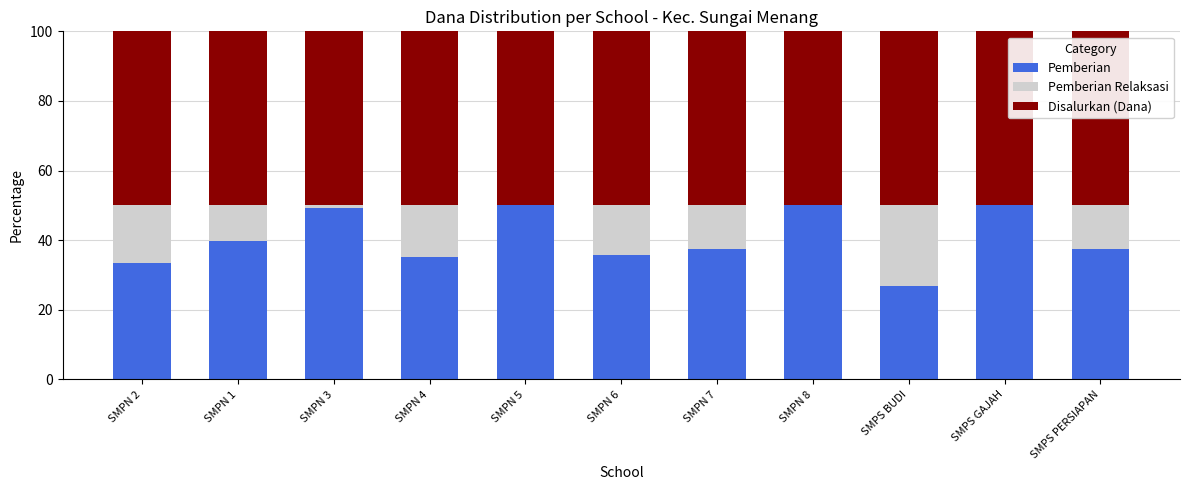

What is the approximate value of Pemberian at SMPN 6?

35.7